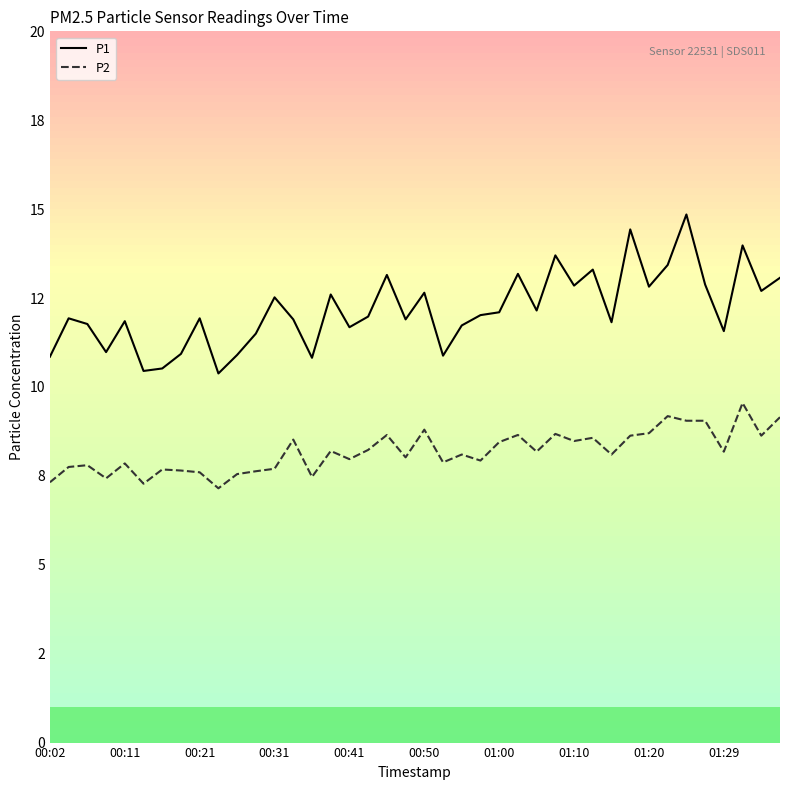

What are all the series names shown in the legend?

P1, P2